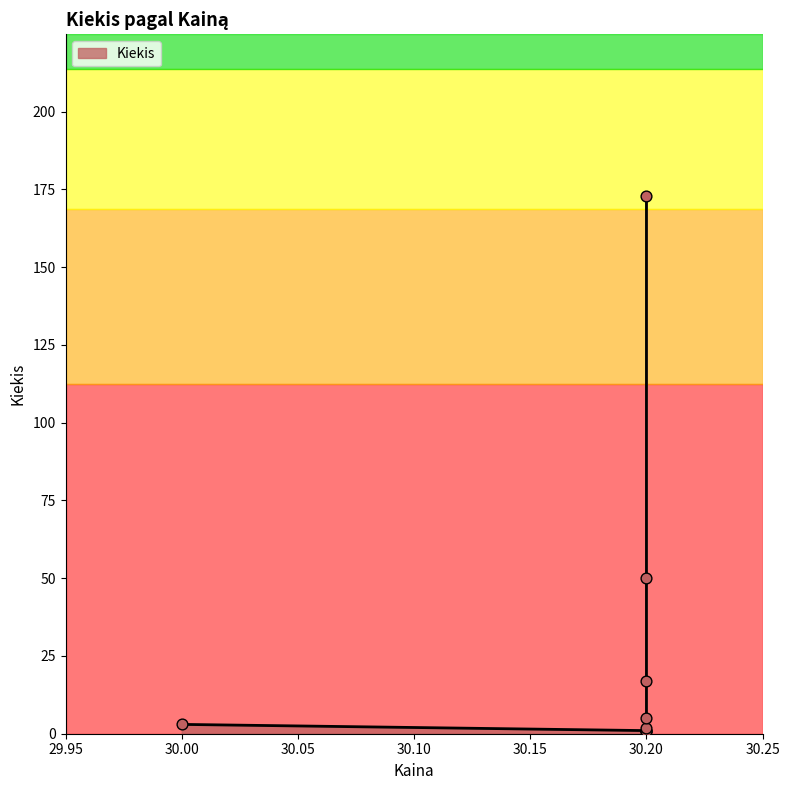

Between 30.2 and 30.2, which is larger?

30.2